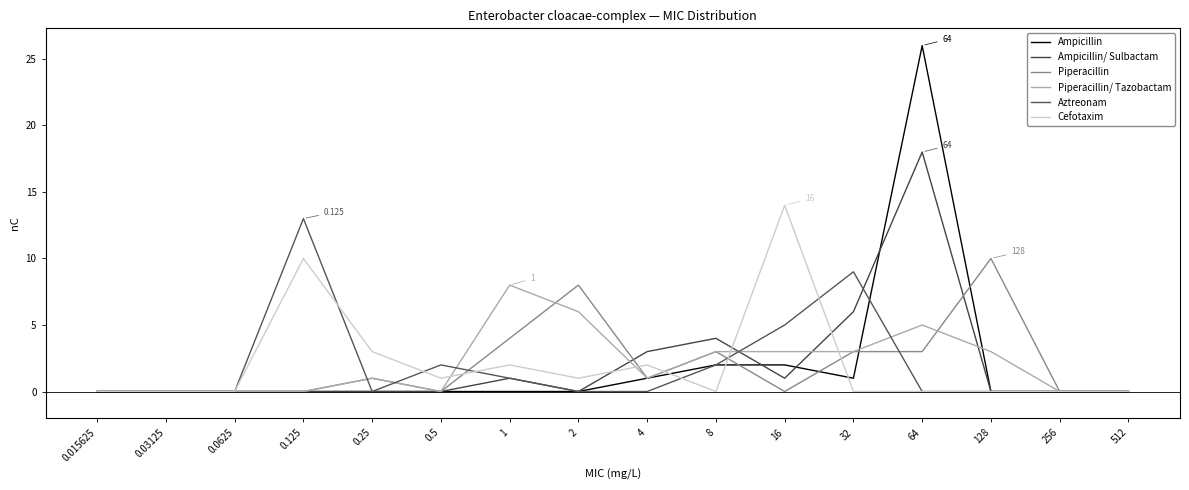

How many lines are shown in the chart?

6